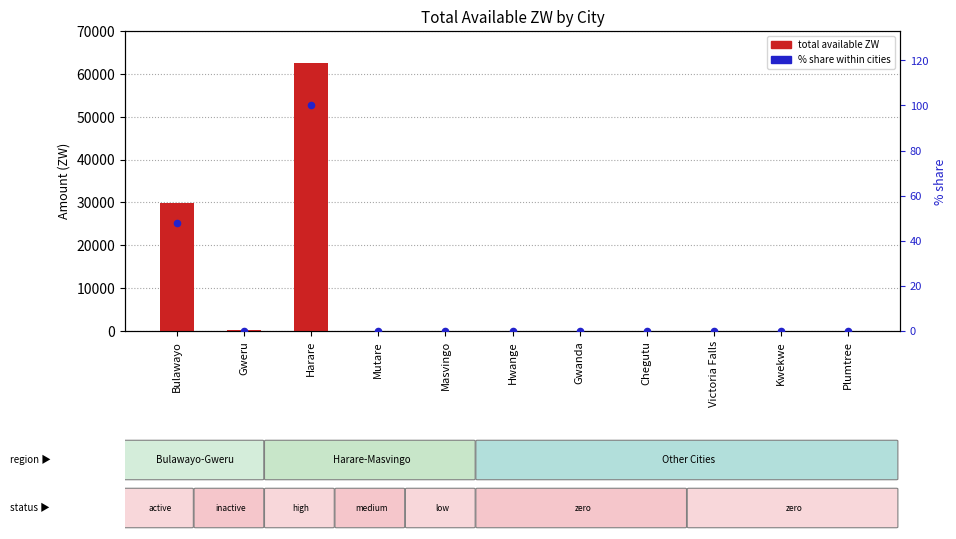

What is the total value across all series at Masvingo?

29.0